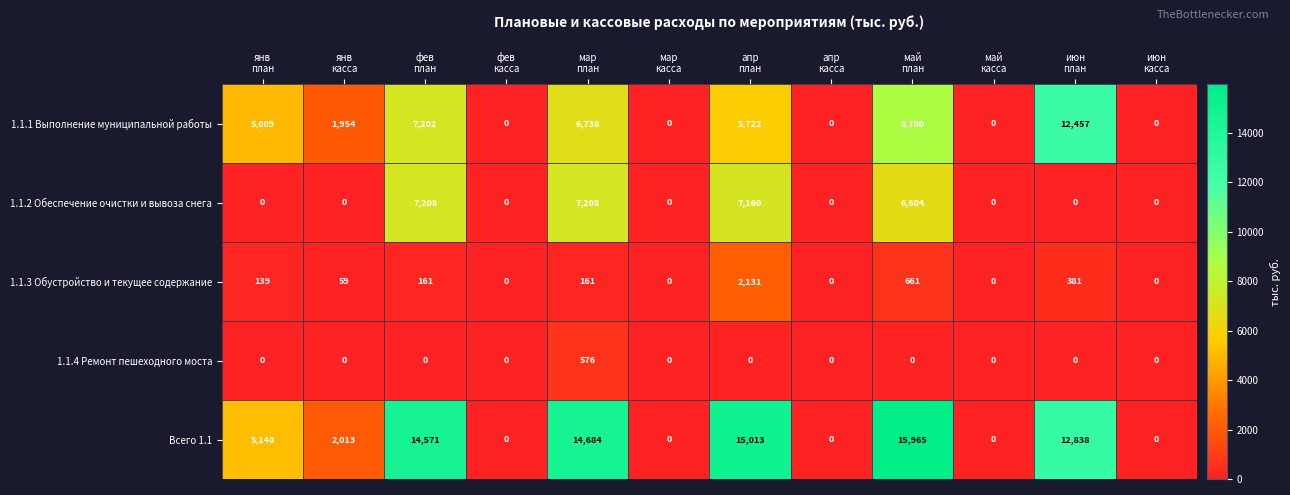

List the series in order of their peak value, highest first.

Всего 1.1, 1.1.1 Выполнение муниципальной работы, 1.1.2 Обеспечение очистки и вывоза снега, 1.1.3 Обустройство и текущее содержание, 1.1.4 Ремонт пешеходного моста